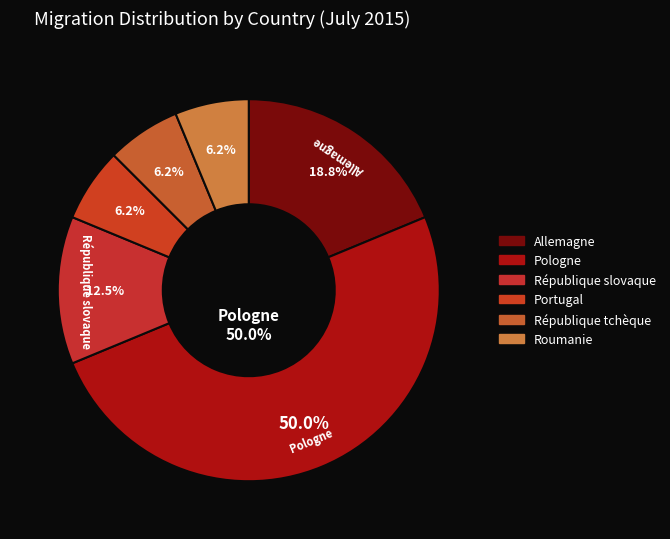

Is Allemagne the majority of the pie?

No